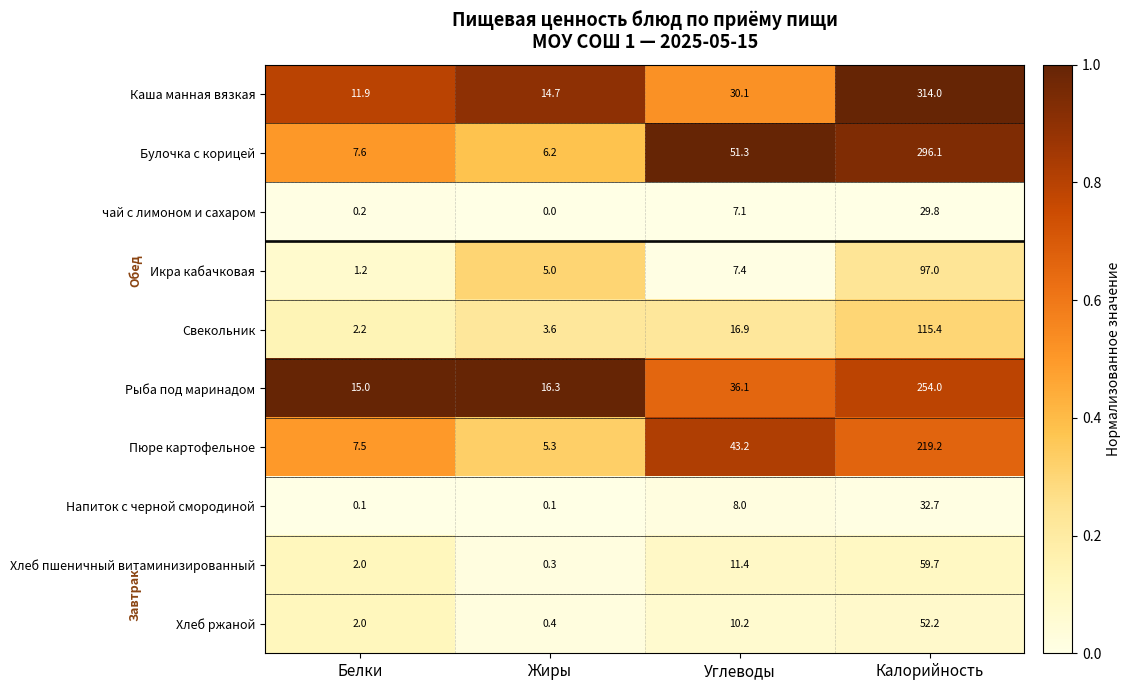

What is the spread (max minus min) of values at Белки?

14.9